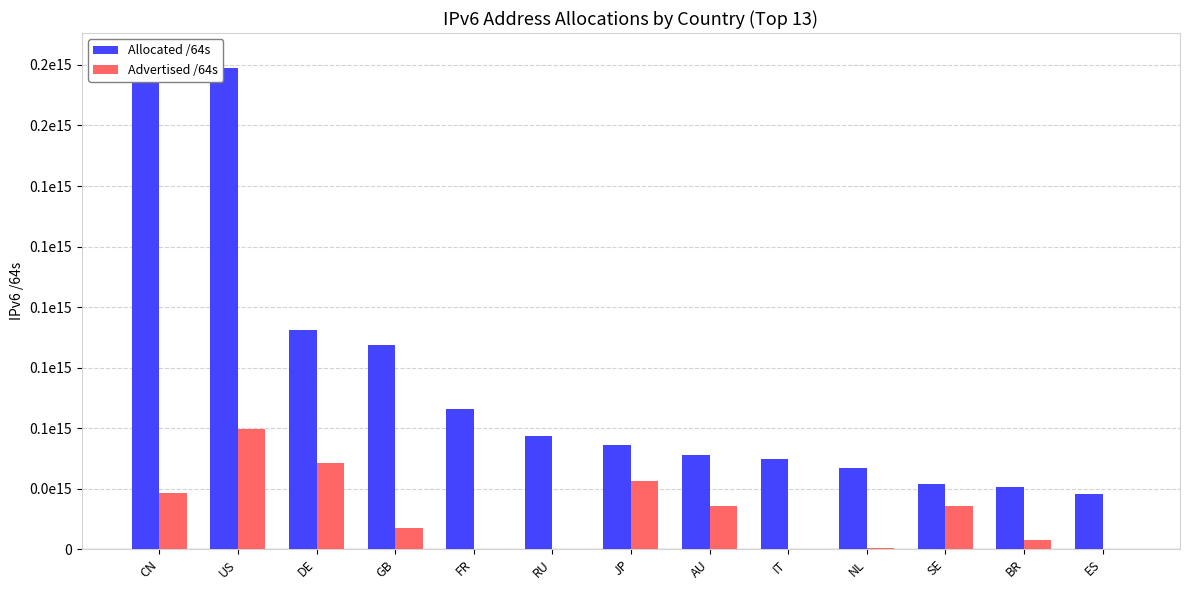

Are the bars grouped side by side (vs. stacked)?

Yes